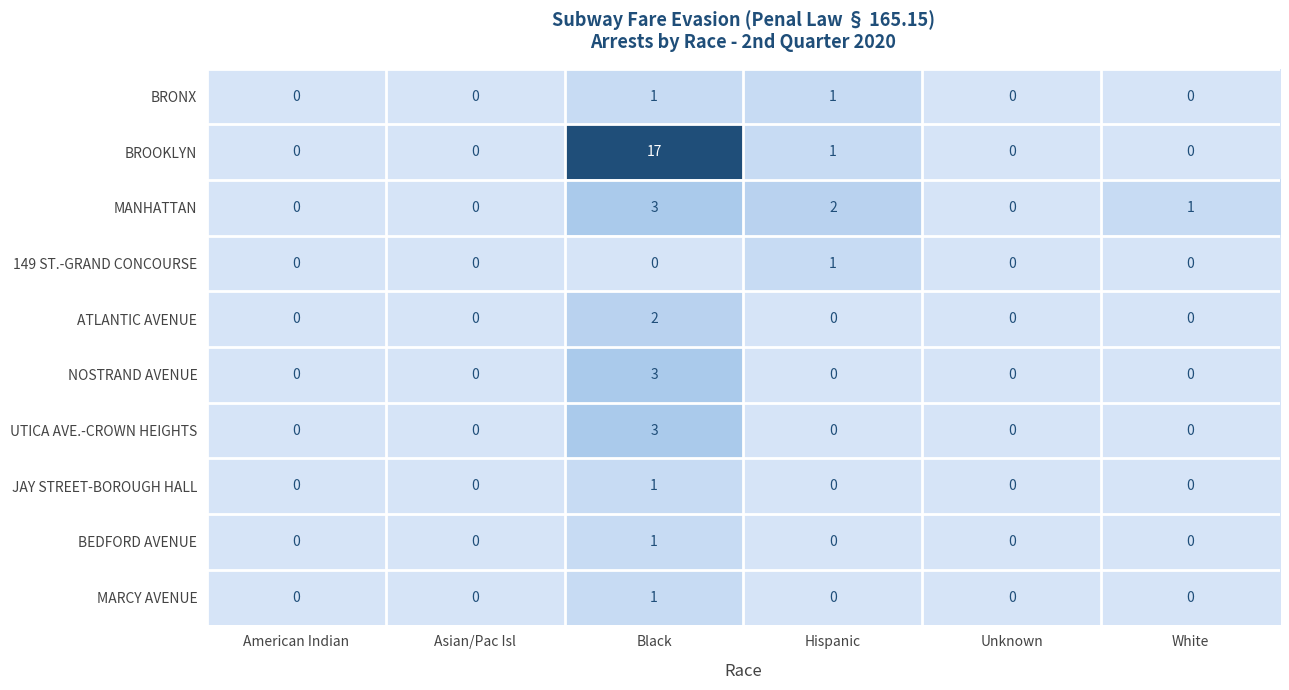

What is the greatest value displayed?

17